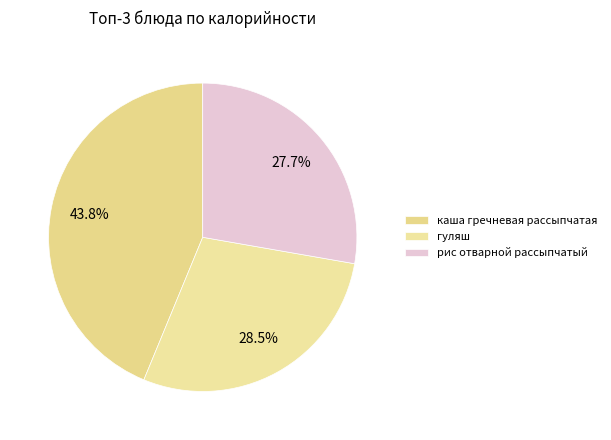

How many segments does this pie chart have?

3